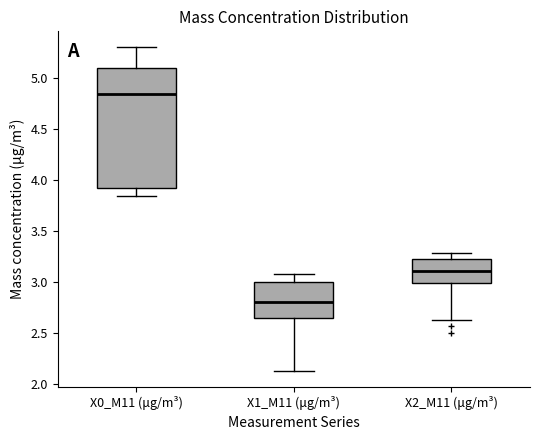

Which box is the tallest, from its lower edge to its upper edge?

X0_M11 (μg/m³)